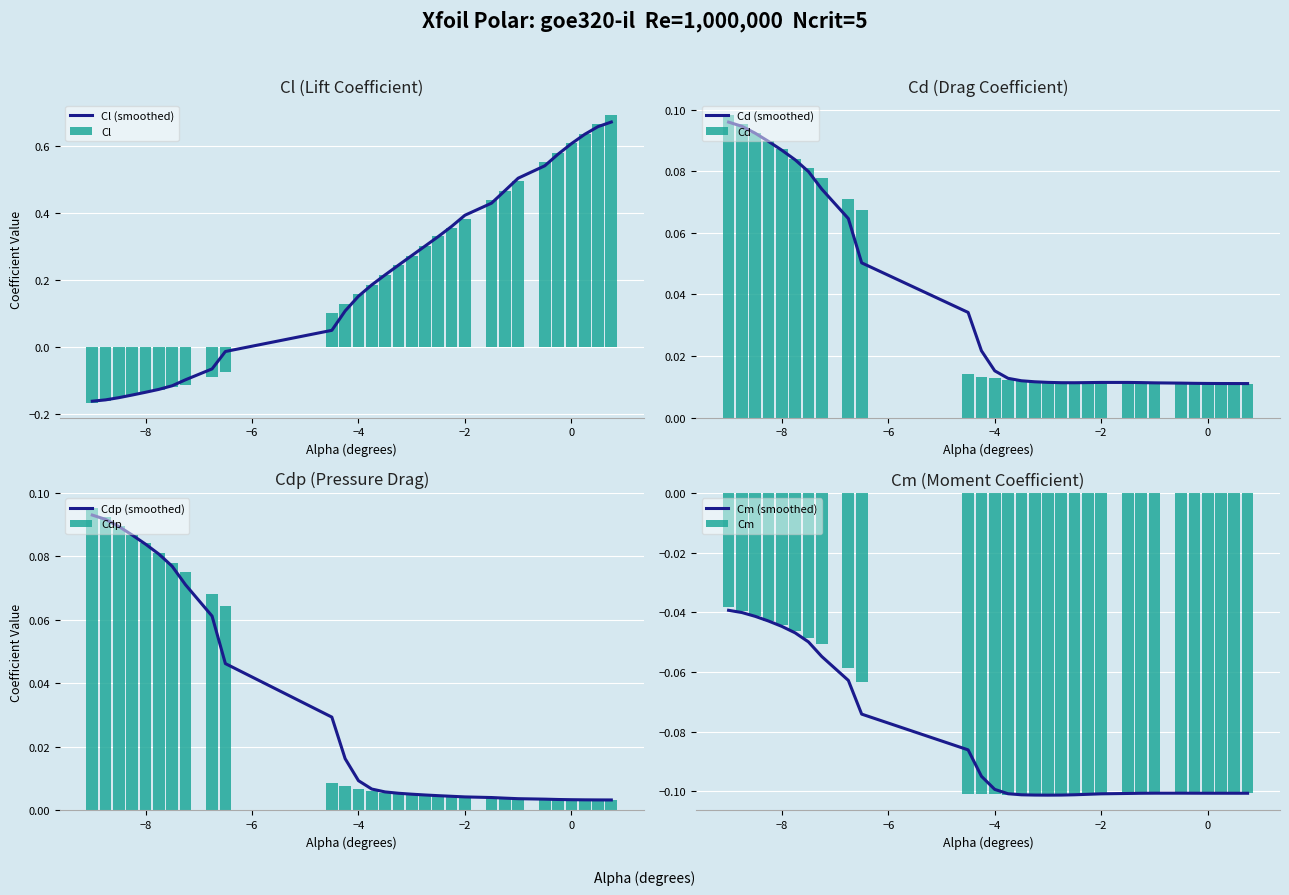

What is the difference between the second highest and minimum values in the Cl series?

0.8